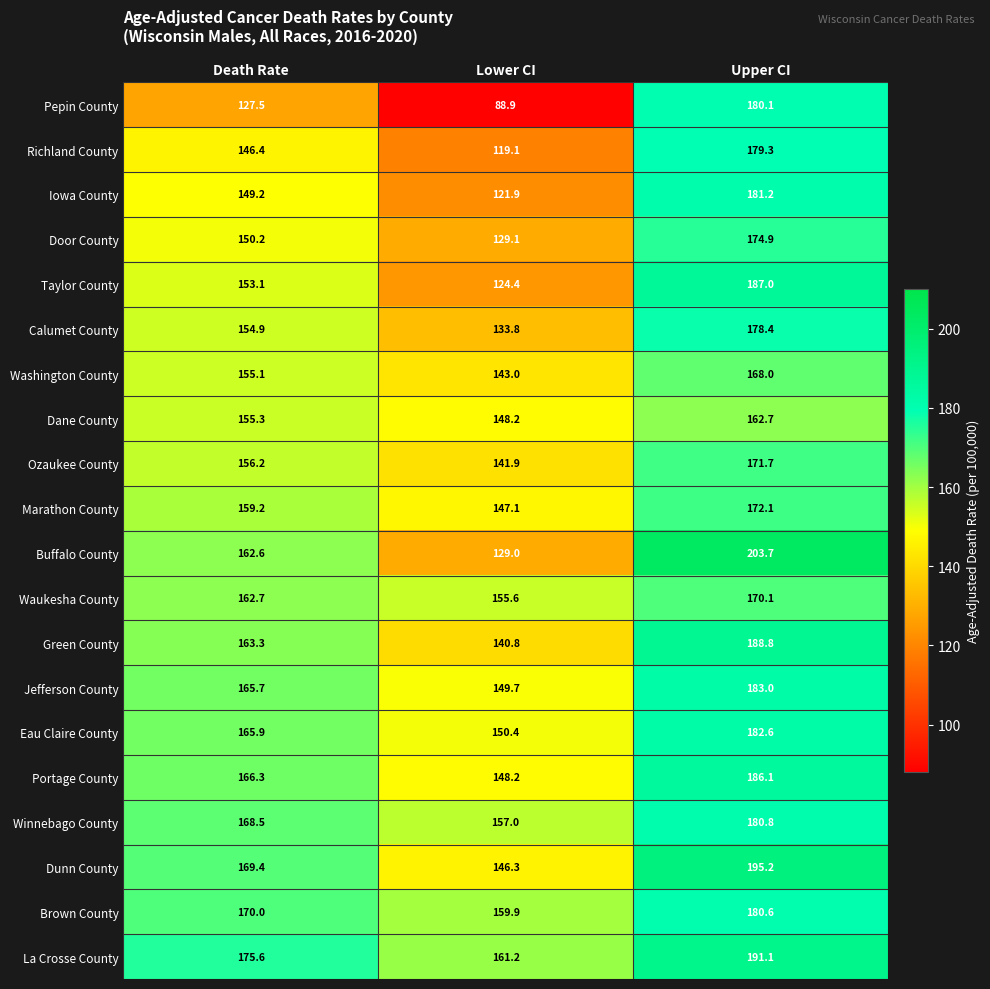

Where does the Dane County series first go above 155?

Death Rate